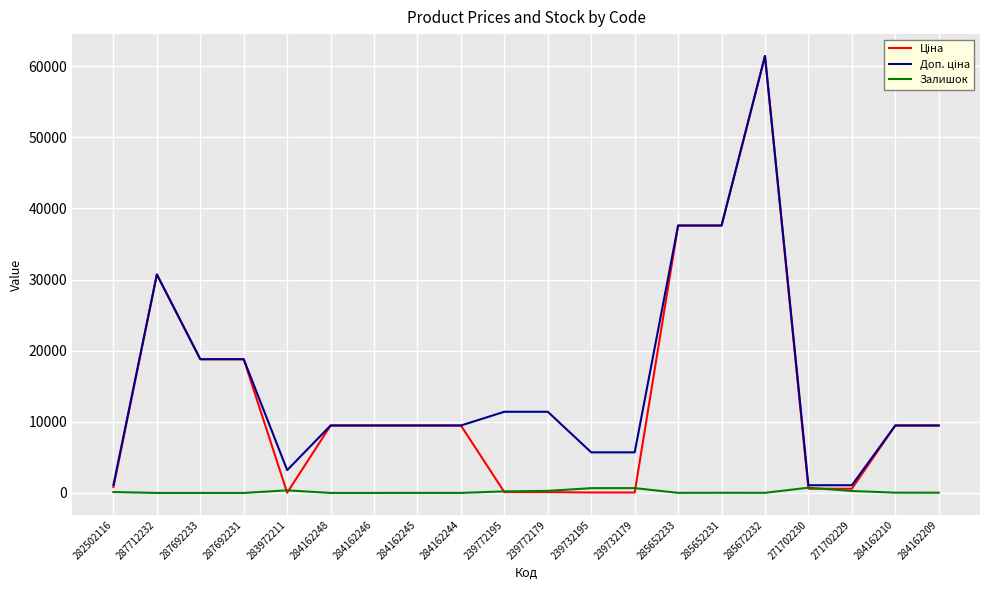

Which category has the highest value across all series?

285672232